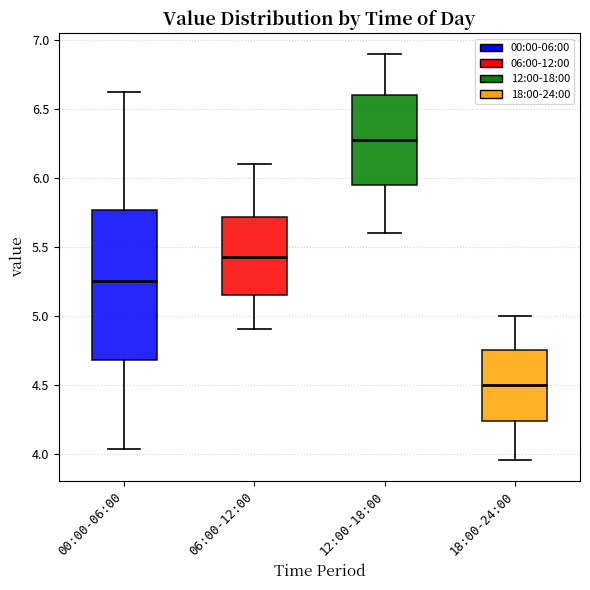

Reading left to right, read every box against the y-axis: the position of its median line, the range the box covers, and the ends of its whiskers. The values are not printed on the chart, so give them approximately, as read against the axis.

00:00-06:00: median 5.25, box 4.70 to 5.75, whiskers 4.05 to 6.60
06:00-12:00: median 5.45, box 5.15 to 5.70, whiskers 4.90 to 6.10
12:00-18:00: median 6.30, box 5.95 to 6.60, whiskers 5.60 to 6.90
18:00-24:00: median 4.50, box 4.25 to 4.75, whiskers 3.95 to 5.00